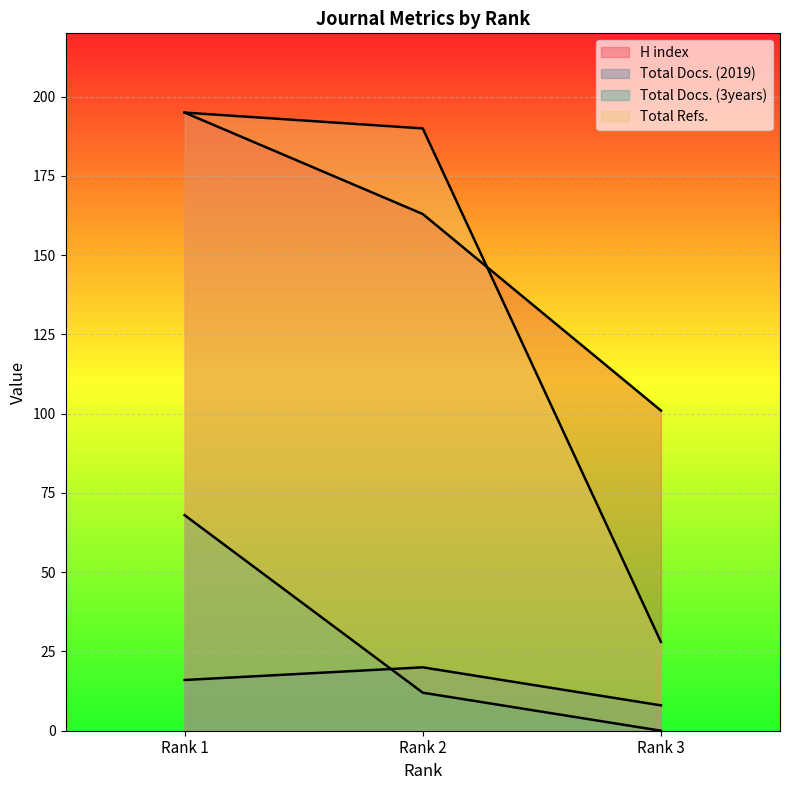

Does the chart display data point markers on the line(s)?

No